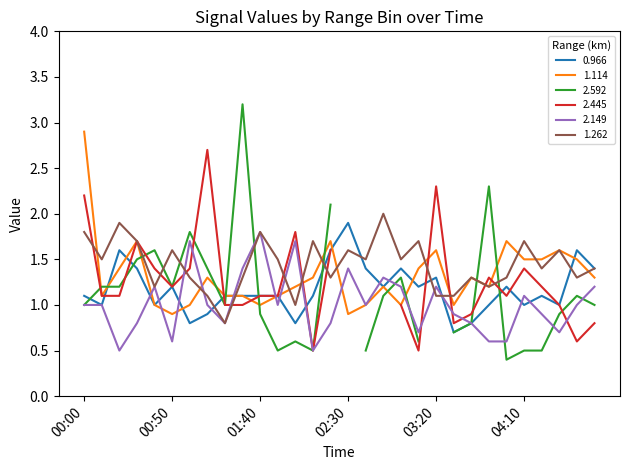

What is the label of the 25th point from the left?

04:00